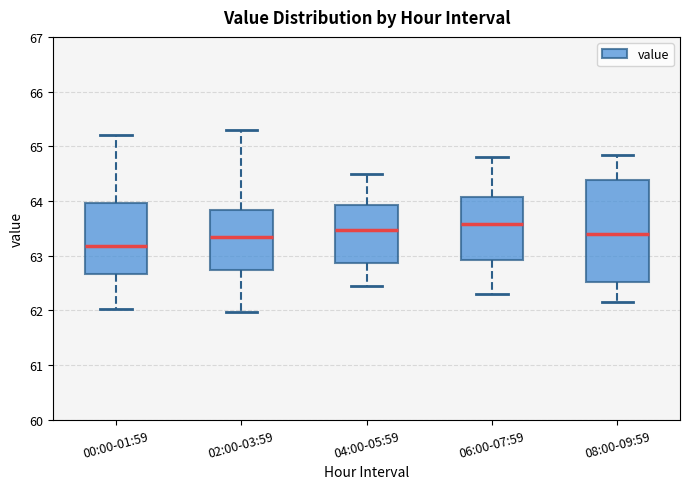

Where is the lower edge of the box for 02:00-03:59 on the y-axis? The values are not printed on the chart, so give them approximately, as read against the axis.

62.7